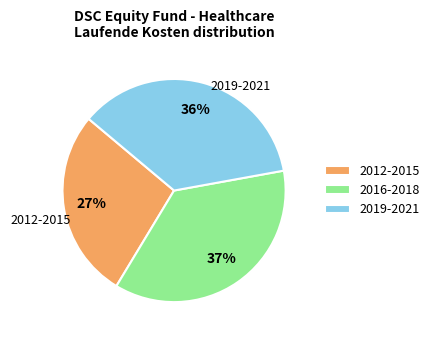

Combined, do 2012-2015 and 2019-2021 account for over 50%?

Yes